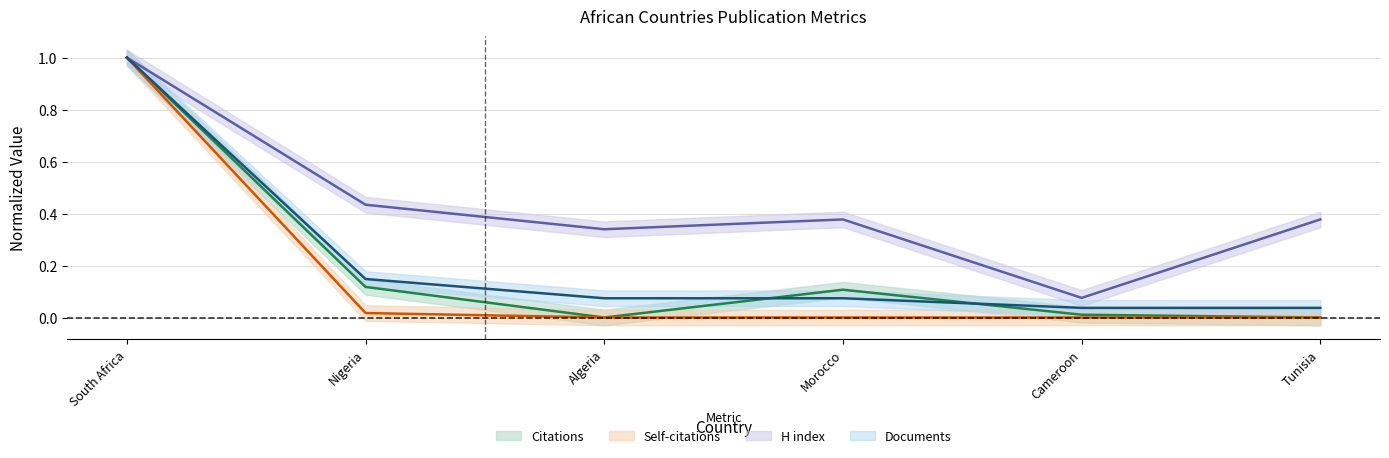

True or false: Documents and H index intersect in this chart.

False